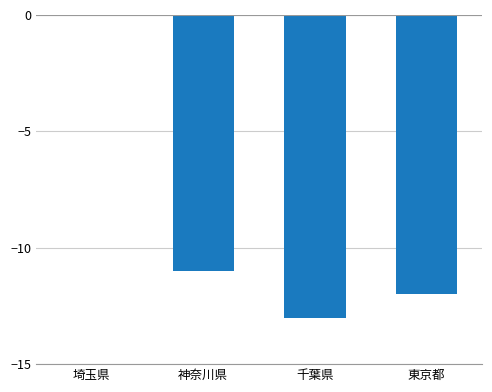

Reading left to right, what are all the values shown in this chart?

埼玉県=1	神奈川県=-11	千葉県=-13	東京都=-12